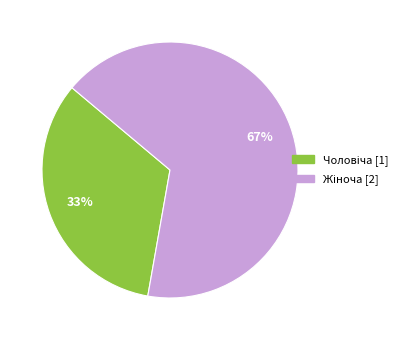

To the nearest percent, what is the average slice percentage?

50%